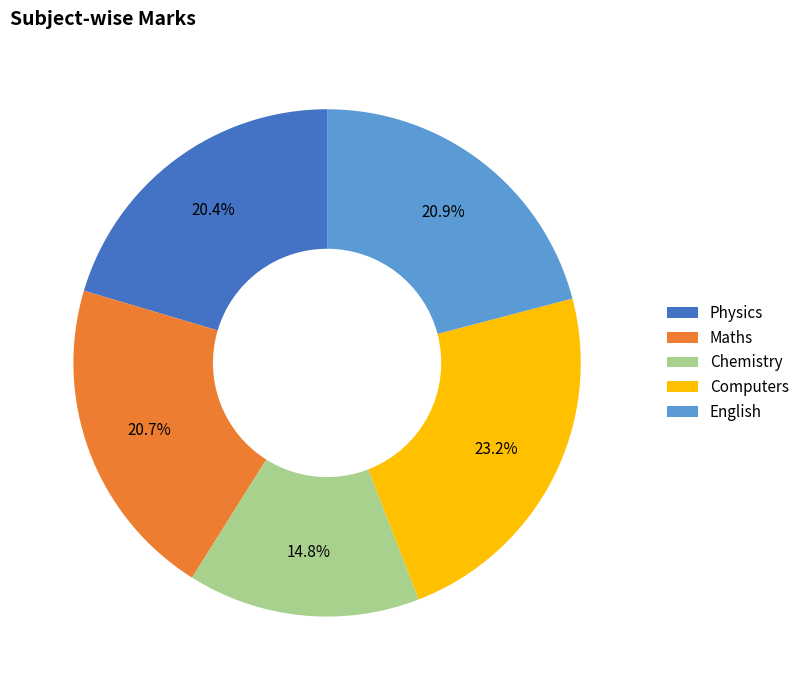

Combined, what portion of the pie is Maths and Computers?

43.9%